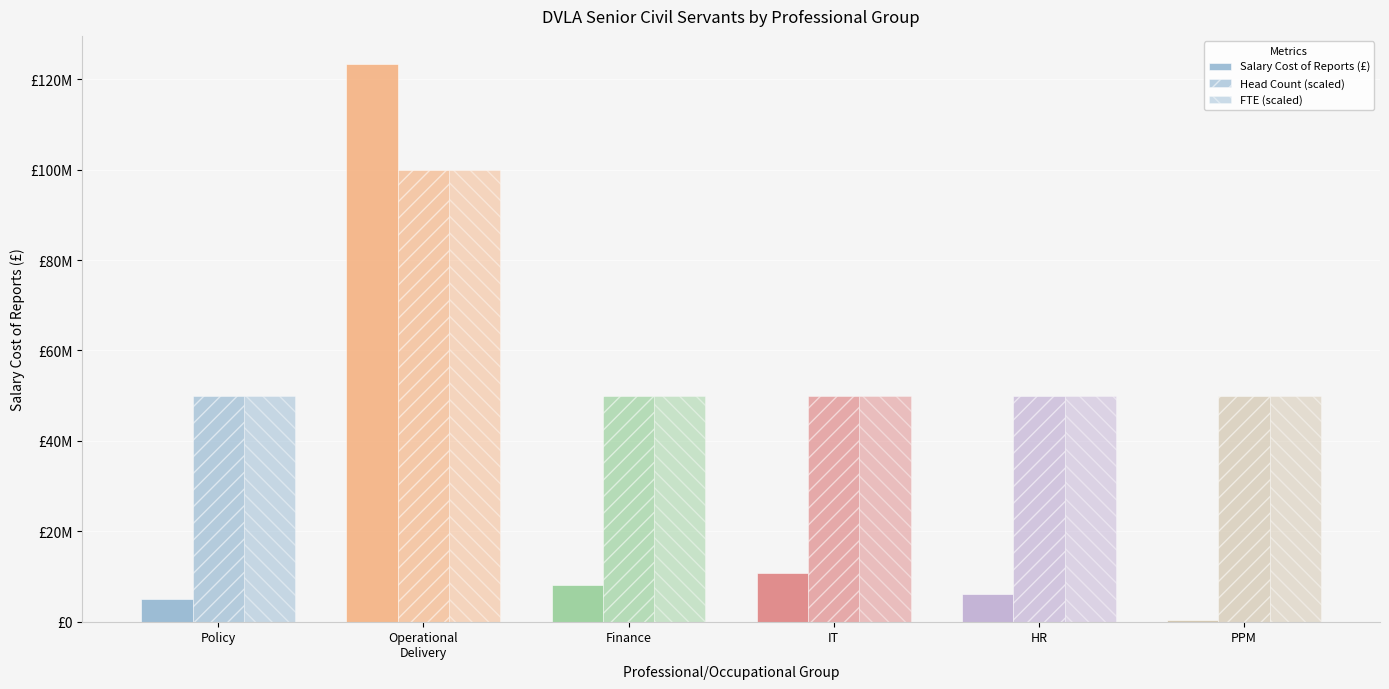

What is the label of the 1st bar from the right?

PPM